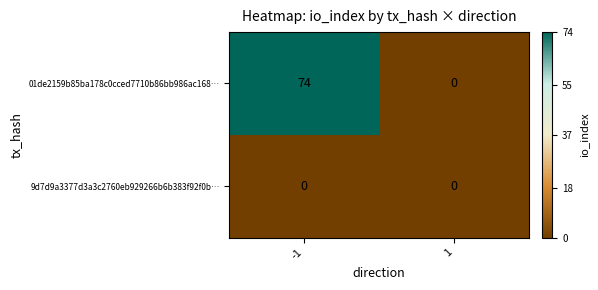

What is the average value of the 01de2159b85ba178c0cced7710b86bb986ac168… series?

37